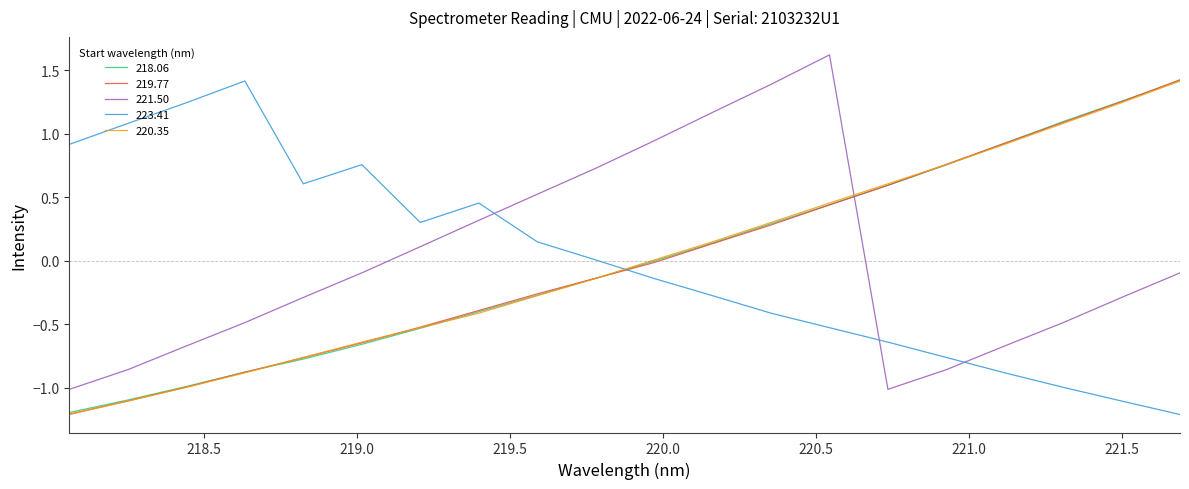

True or false: 218.06 and 223.41 cross at least once.

True